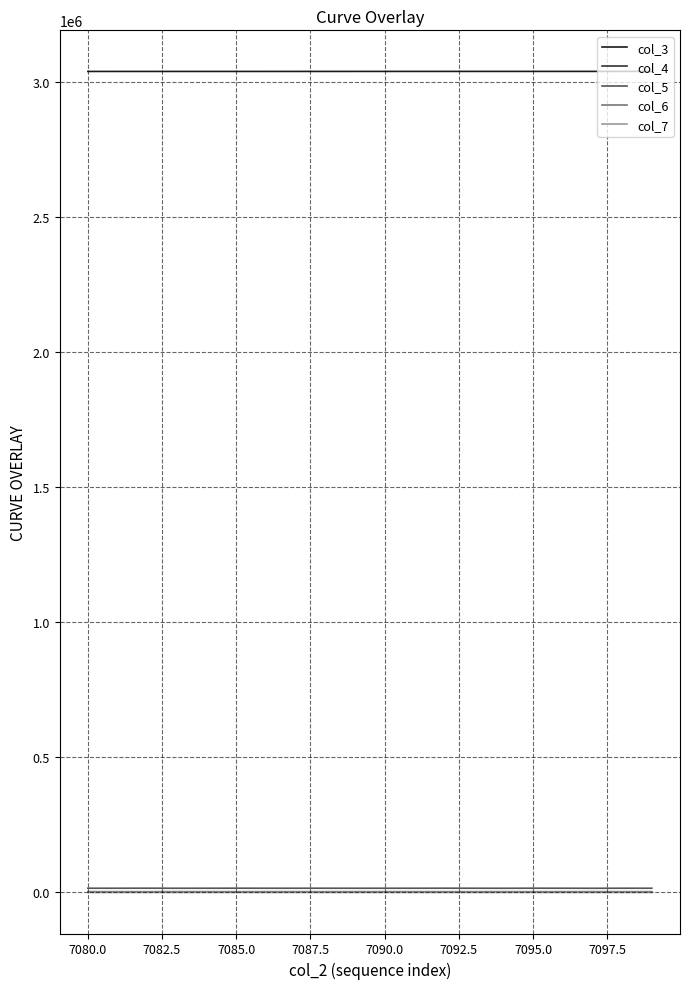

Which series has the largest total across all categories?

col_3